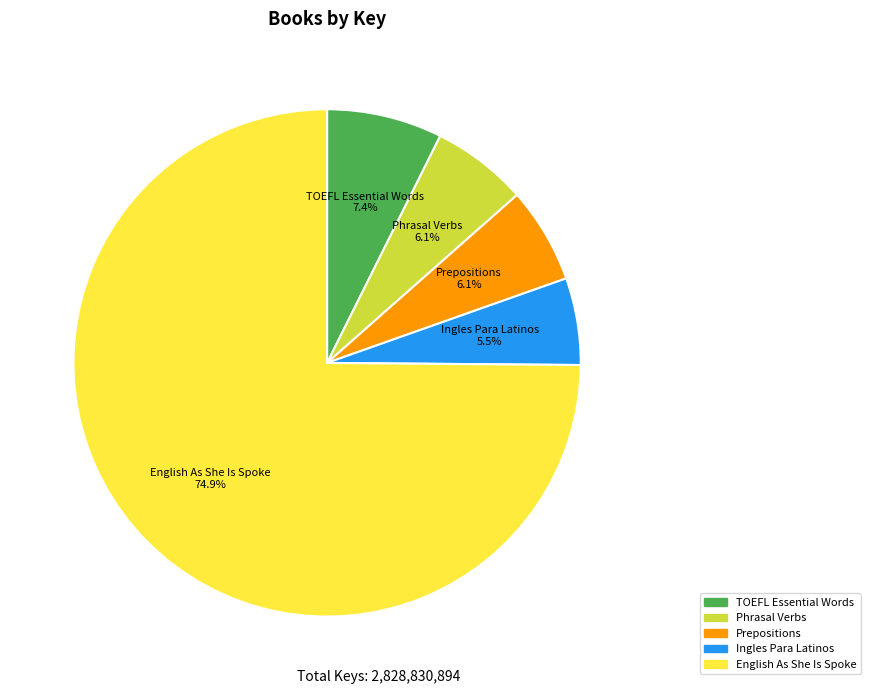

What percentage is the English As She Is Spoke slice, to the nearest percent?

75%